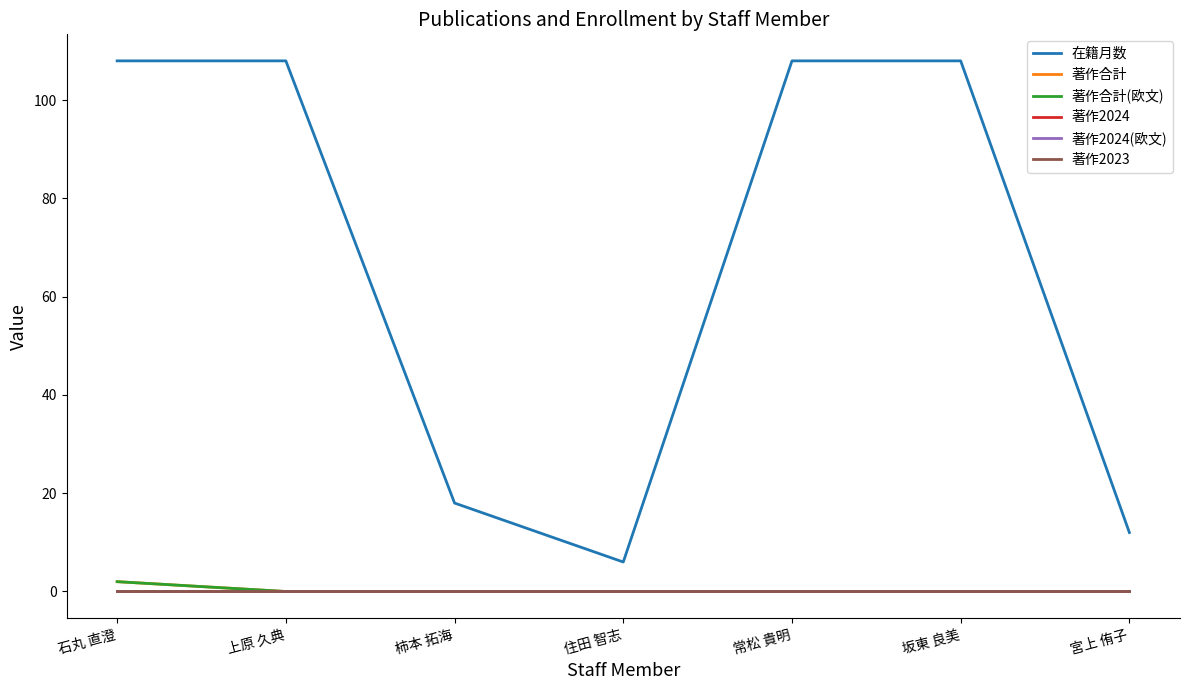

Which series has the largest total across all categories?

在籍月数